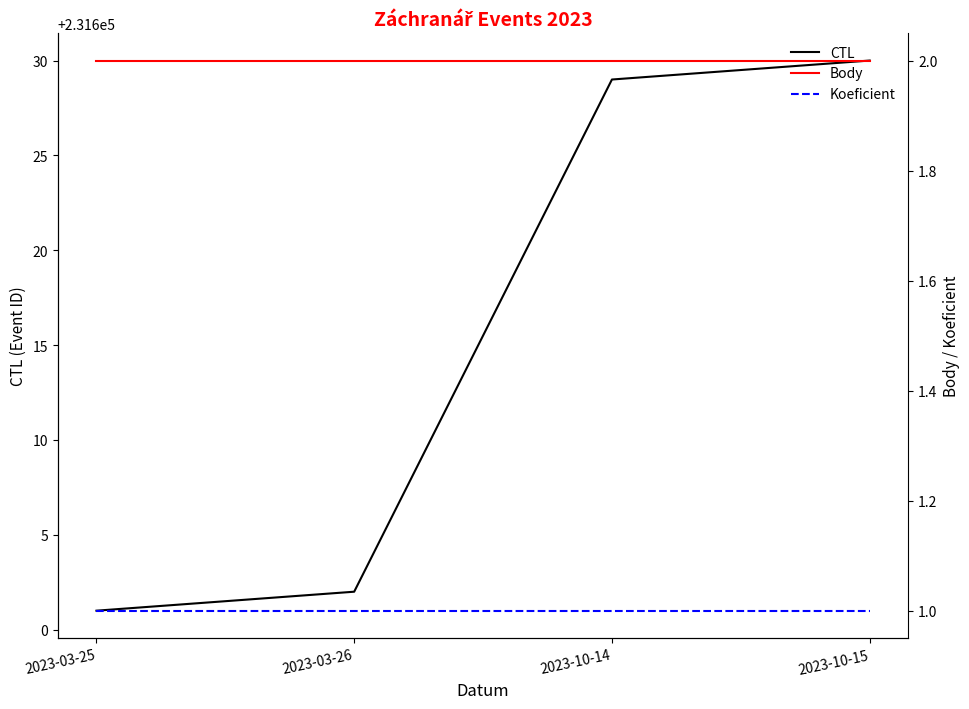

Count the number of data series in this chart.

3